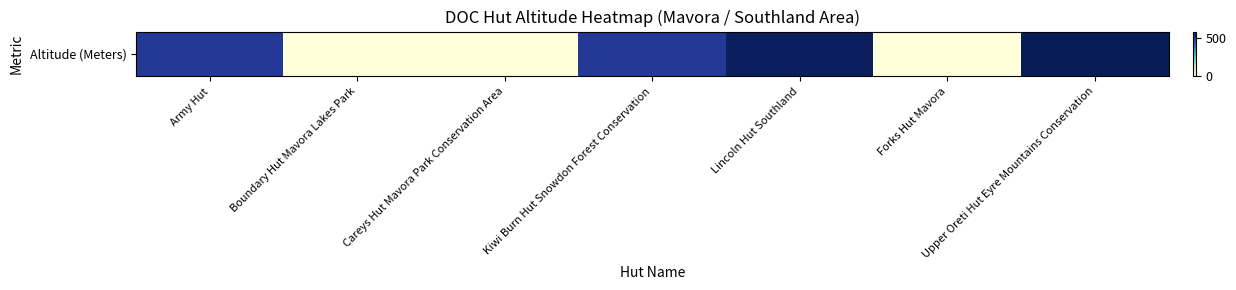

Reading left to right, extract all data points from this chart.

500	0	0	500	570	0	580